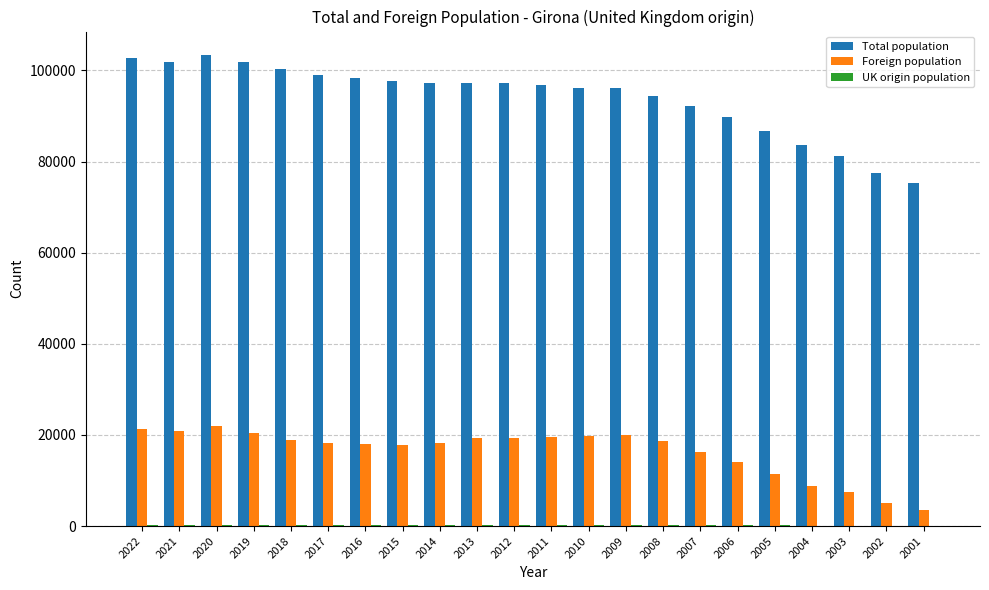

What is the maximum value for Foreign population?

21872